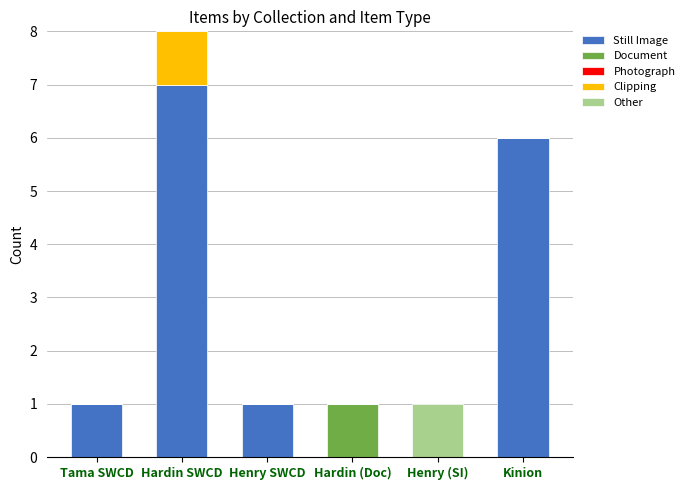

At which category is the sum across all series the highest?

Hardin SWCD